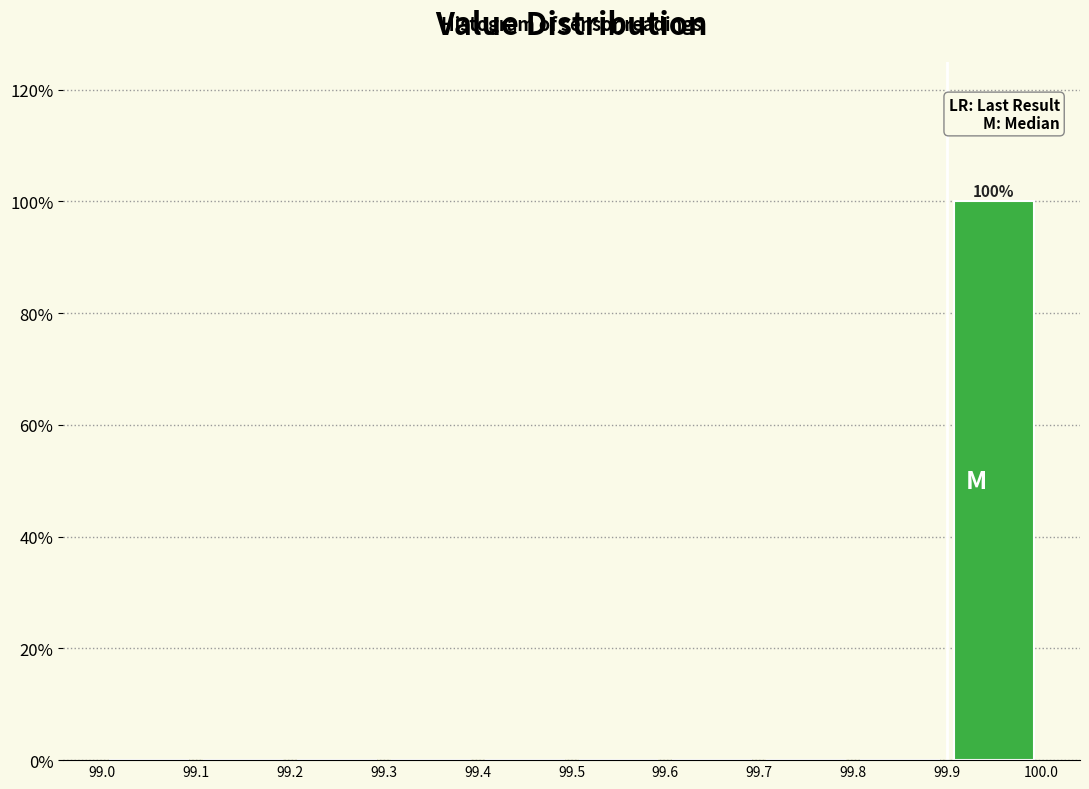

Which range on the x-axis has the tallest bar?

99.9 to 100.0